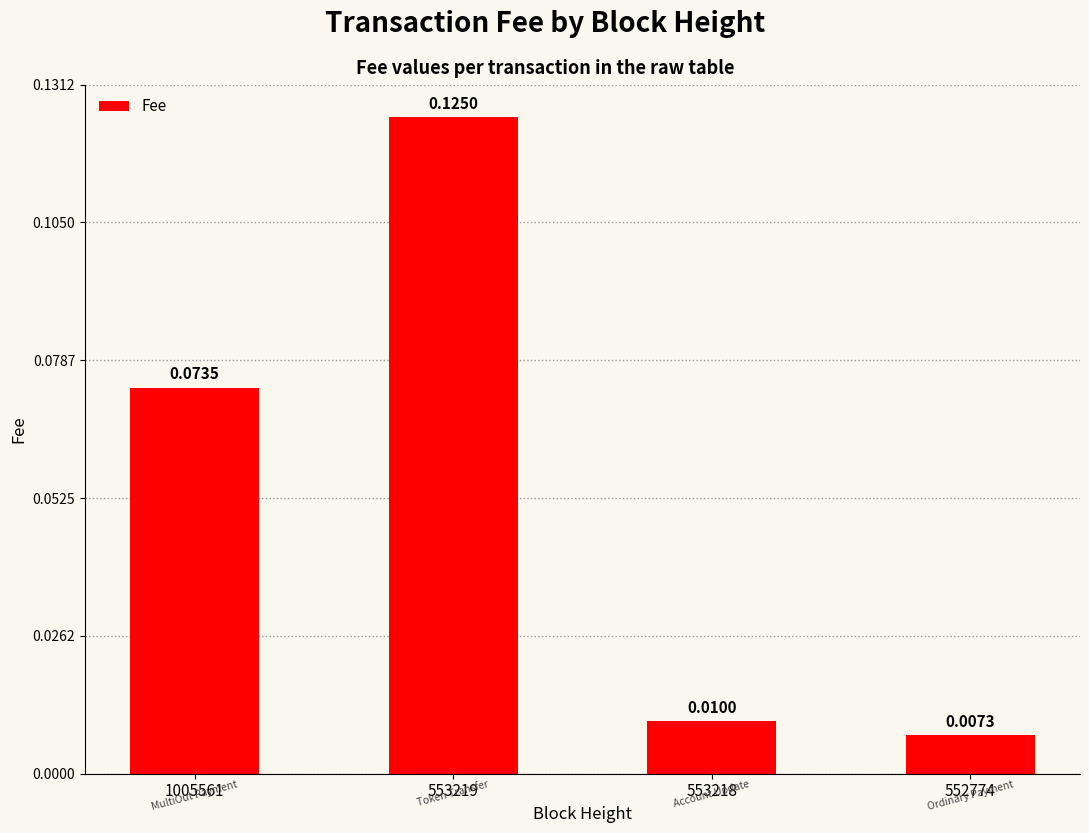

Rank the categories by value from highest to lowest.

553219, 1005561, 553218, 552774